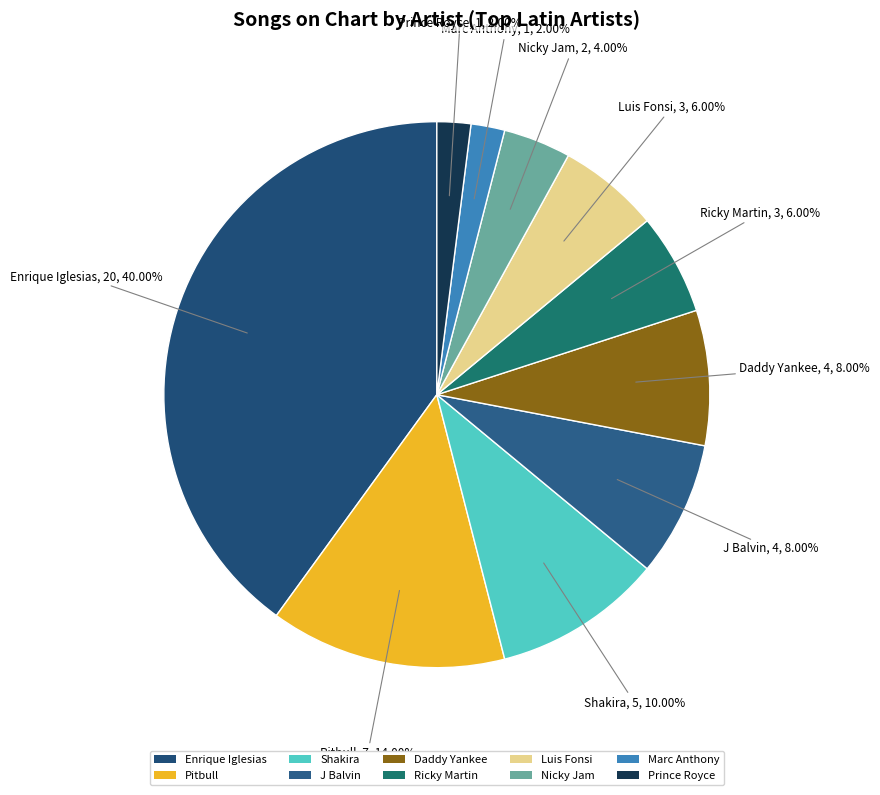

Which has a higher value, Nicky Jam or Ricky Martin?

Ricky Martin